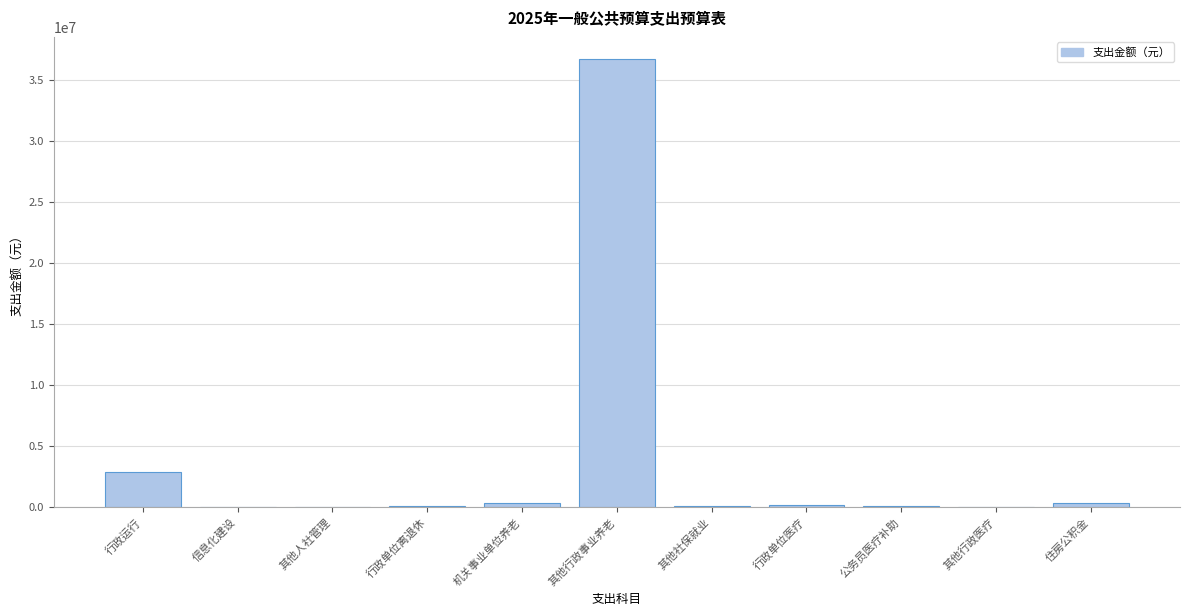

What is the sum of all values?

40682695.7